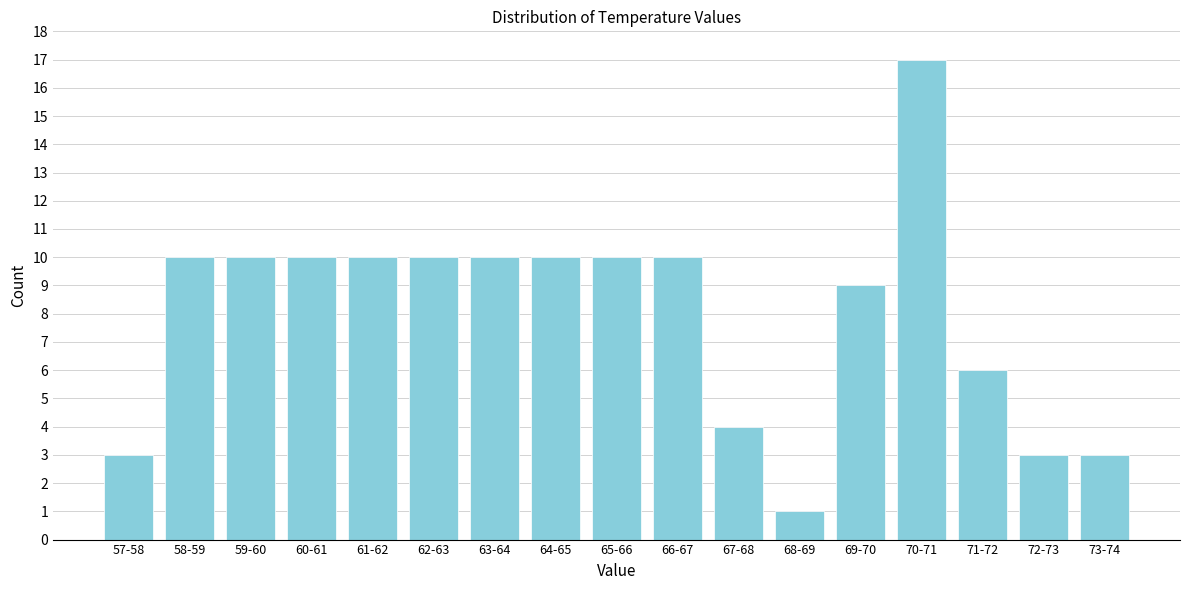

Reading left to right, what are all the values shown in this chart?

3	10	10	10	10	10	10	10	10	10	4	1	9	17	6	3	3